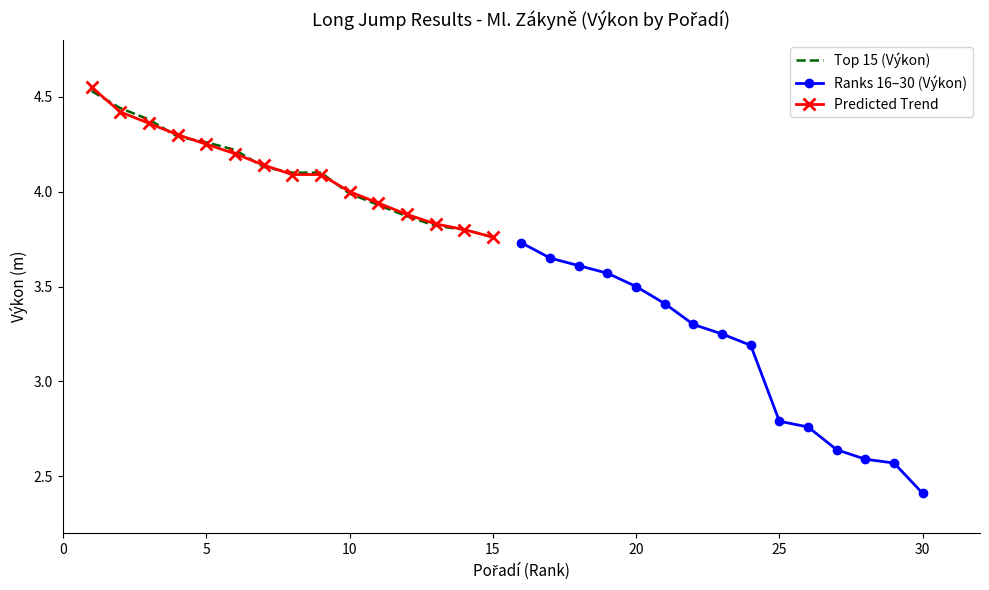

The Top 15 (Výkon) series shows 2.0 at 10. True or false?

False